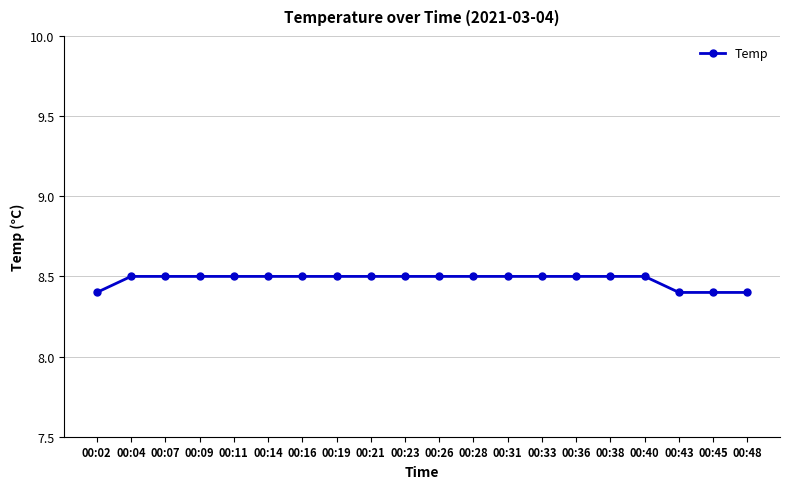

What is the maximum value shown in the chart?

8.5